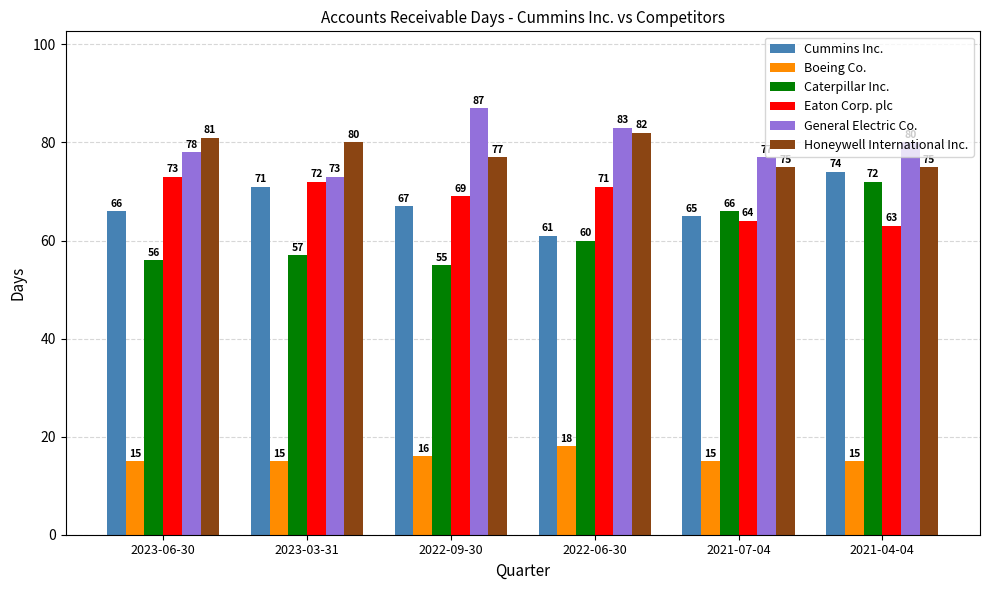

Between 2023-06-30 and 2022-09-30, which series saw the biggest shift?

General Electric Co.